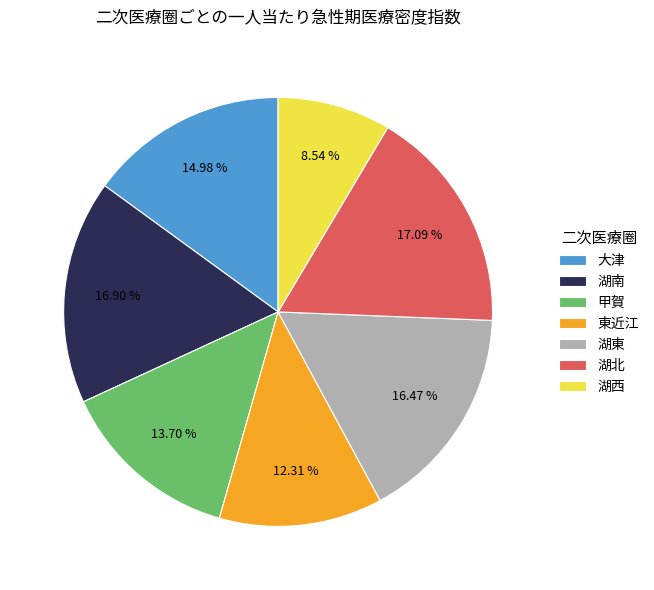

How many slices are in this pie chart?

7